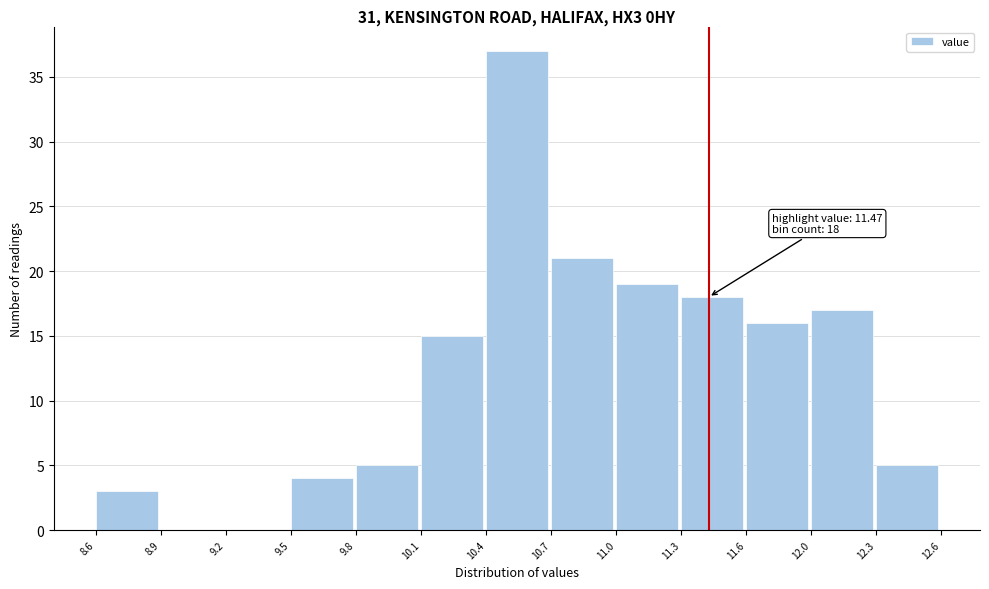

Reading left to right, extract all data points from this chart.

8.6=3	8.9=0	9.2=0	9.5=4	9.8=5	10.1=15	10.4=37	10.7=21	11.0=19	11.3=18	11.6=16	12.0=17	12.3=5